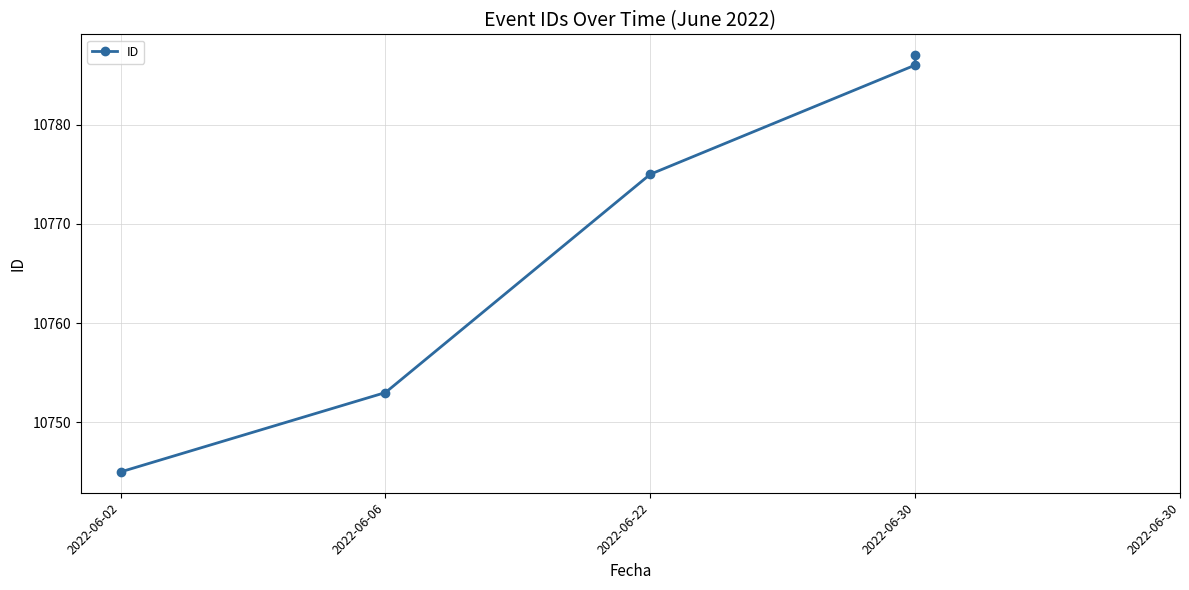

True or false: the data shows 17878 at 2022-06-30.

False